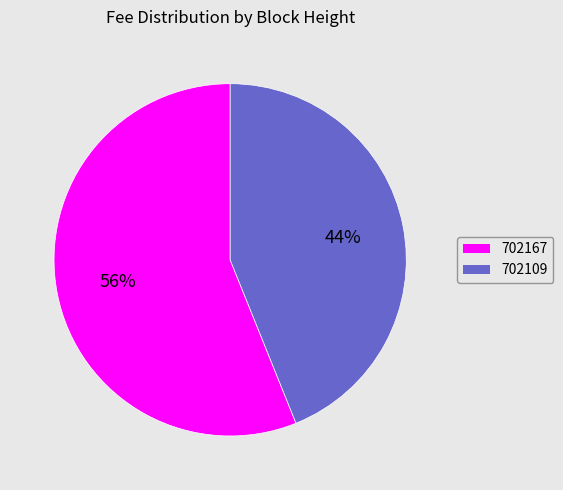

The 702167 slice represents 56% of the pie. True or false?

True